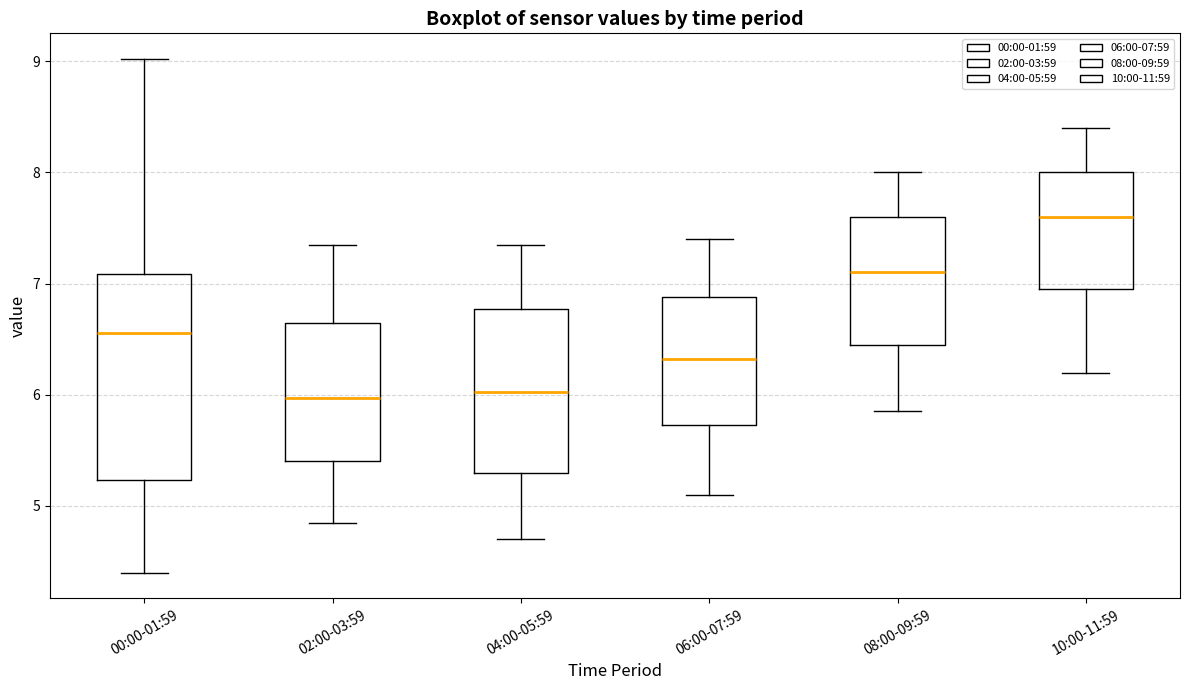

Which box is the tallest, from its lower edge to its upper edge?

00:00-01:59